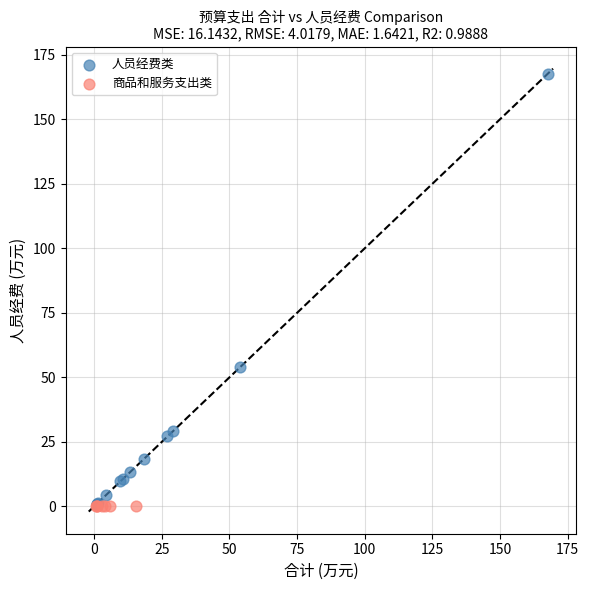

Which series reaches the maximum Y coordinate?

人员经费类